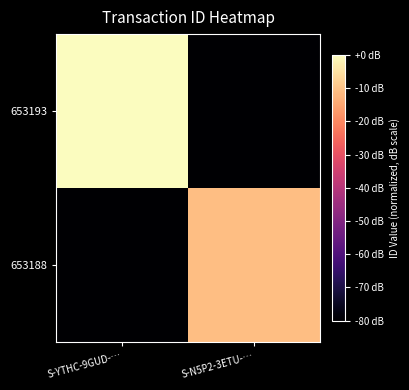

What is the total value across all series at S-N5P2-3ETU-…?

-190.8